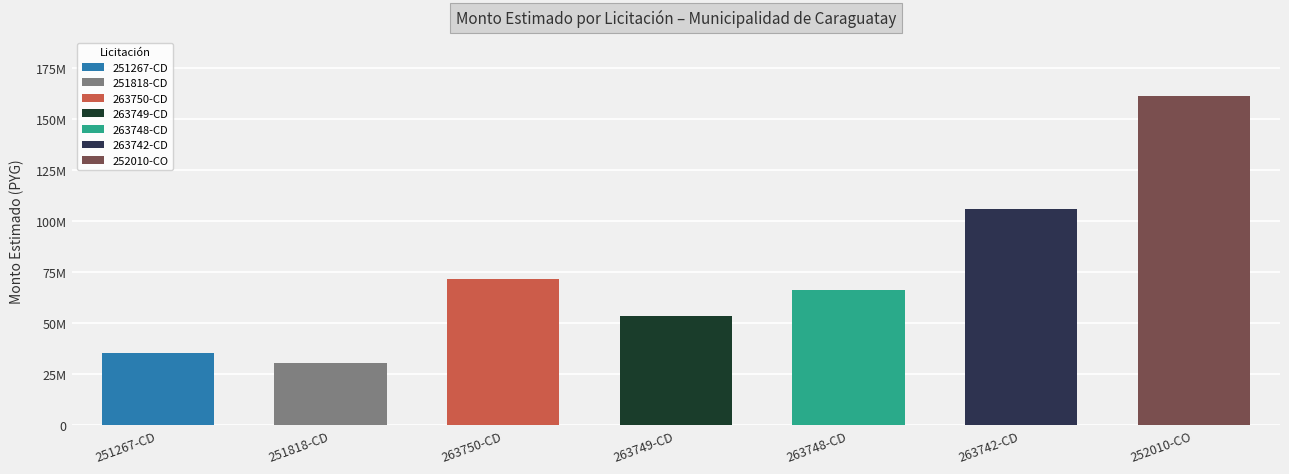

Reading left to right, what are all the values shown in this chart?

35280000	30282000	71500000	53500000	66000000	106000000	161126536